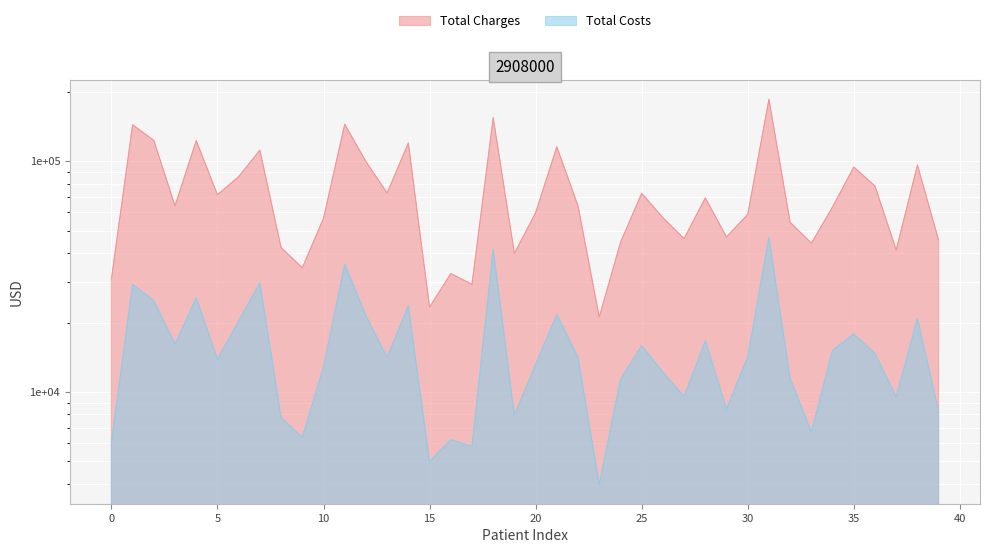

True or false: Total Charges has more than 1 interior local peaks.

True